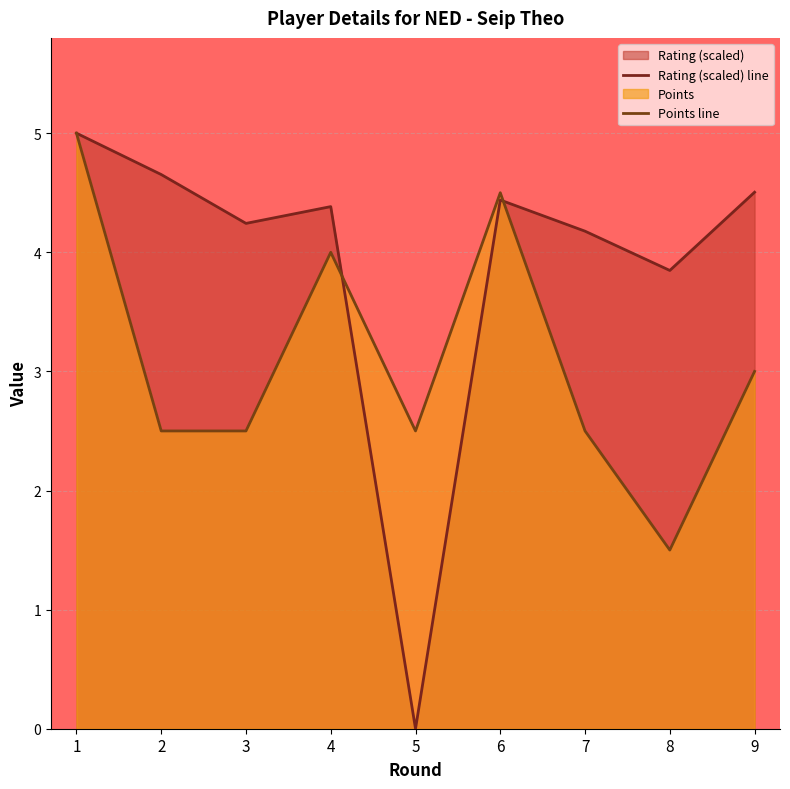

True or false: Rating (scaled) line has more than 1 points higher than both neighbors.

True